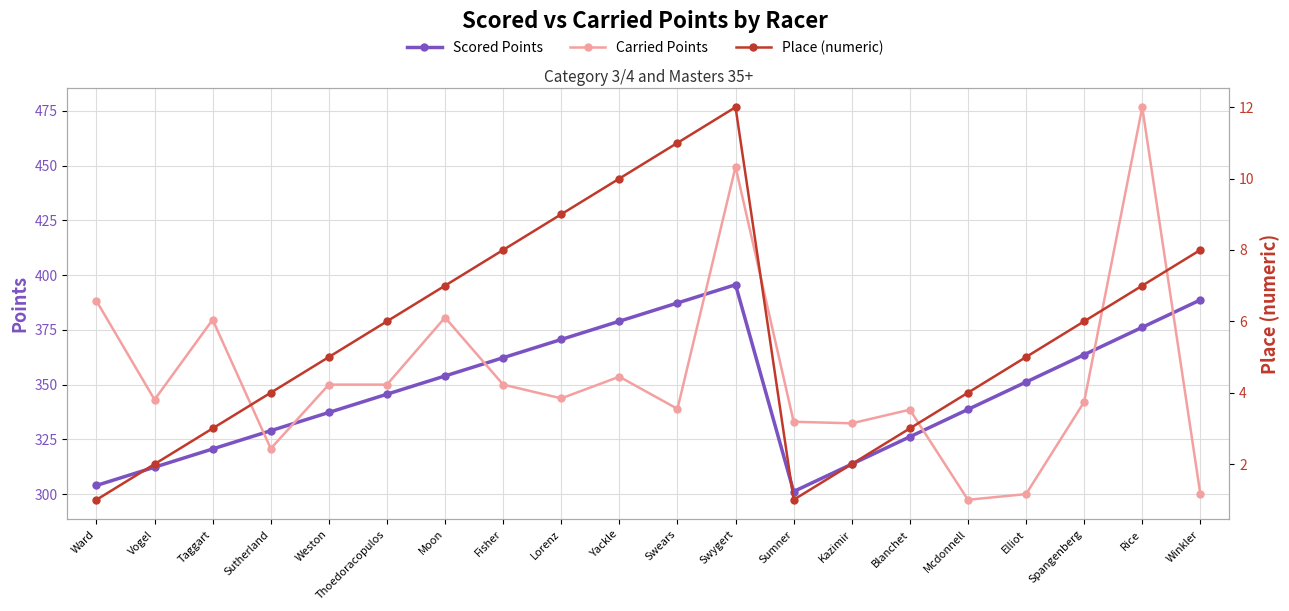

What is the lowest value of the Scored Points series?

301.2